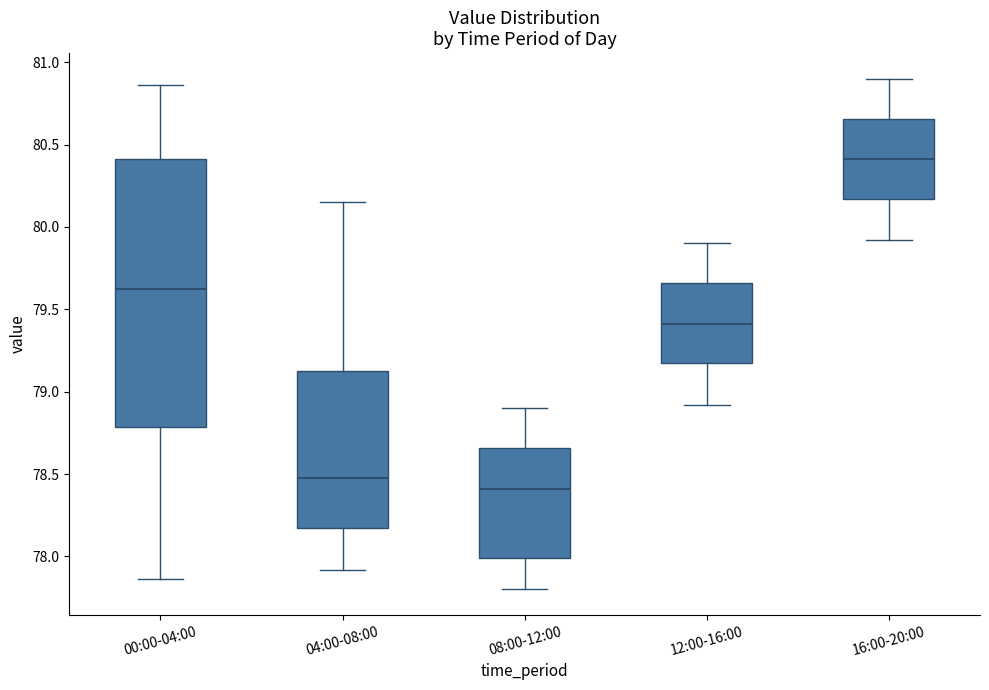

Reading left to right, transcribe this box plot: for each box, give where its median line is, the range the box spans, and where its two whiskers end, as read against the y-axis. The values are not printed on the chart, so give them approximately, as read against the axis.

00:00-04:00: median 79.65, box 78.80 to 80.40, whiskers 77.85 to 80.85
04:00-08:00: median 78.50, box 78.15 to 79.15, whiskers 77.90 to 80.15
08:00-12:00: median 78.40, box 78.00 to 78.65, whiskers 77.80 to 78.90
12:00-16:00: median 79.40, box 79.15 to 79.65, whiskers 78.90 to 79.90
16:00-20:00: median 80.40, box 80.15 to 80.65, whiskers 79.90 to 80.90